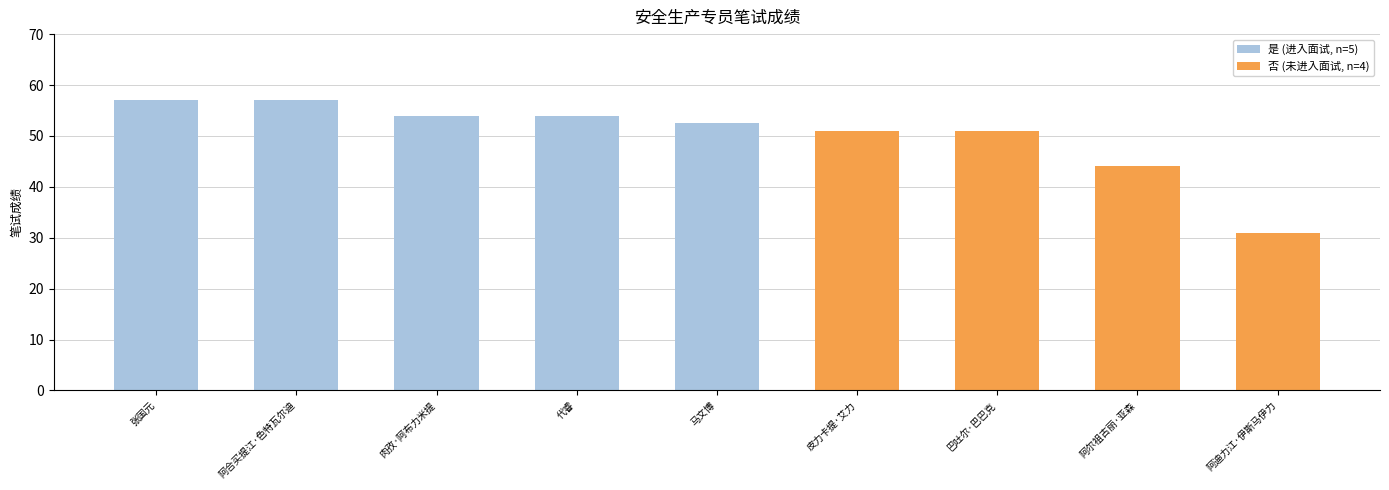

How many values in 否 (未进入面试, n=4) are above zero?

4